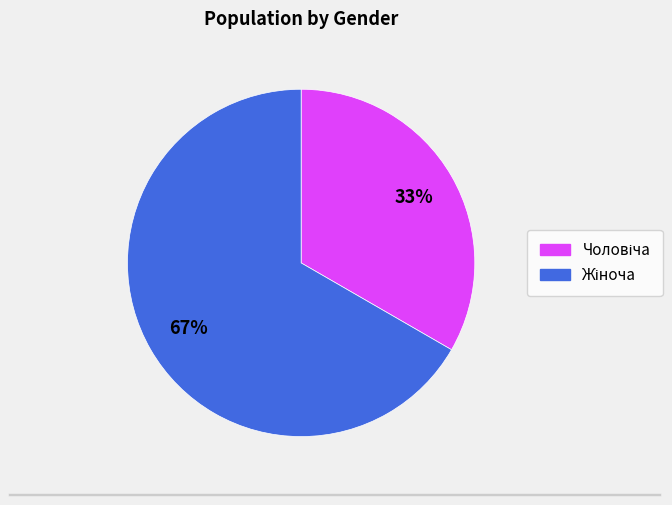

Does any single category account for the majority?

Yes